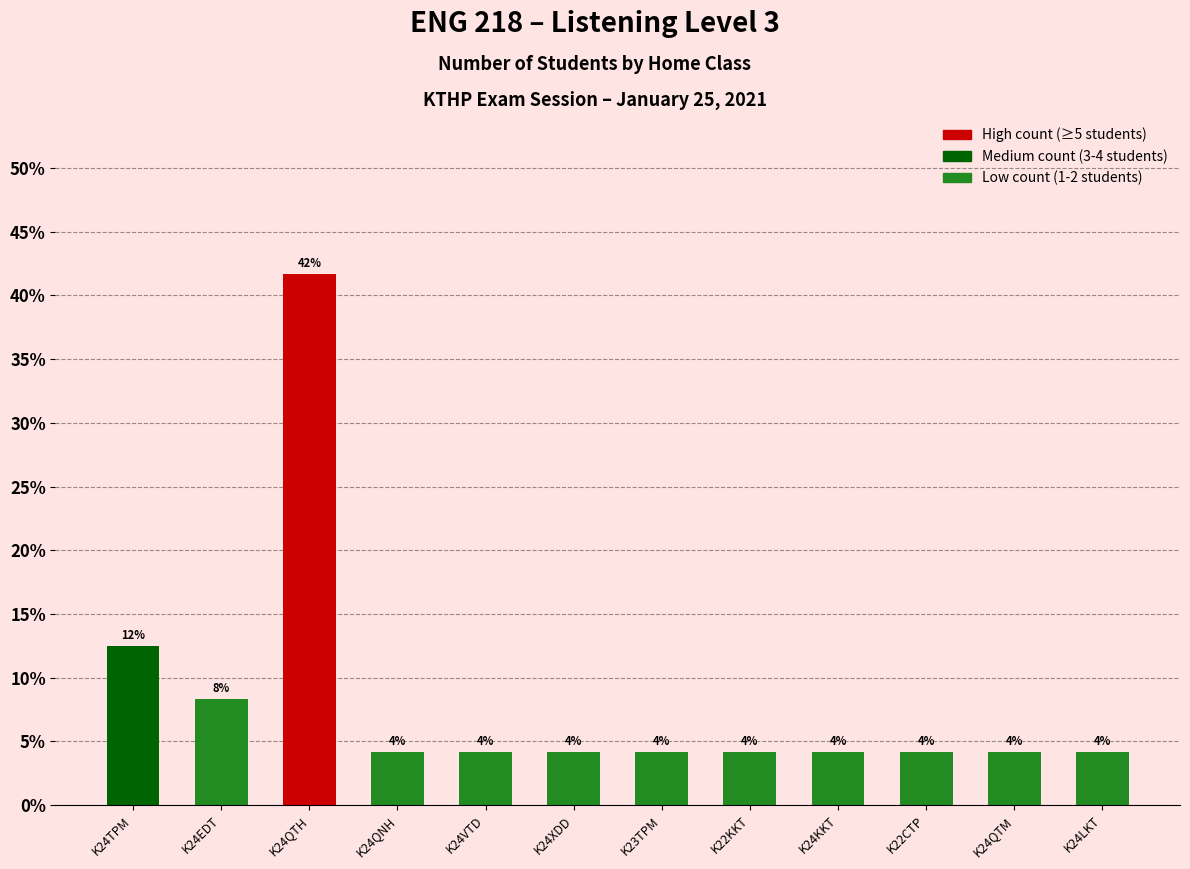

Are the bars horizontal?

No